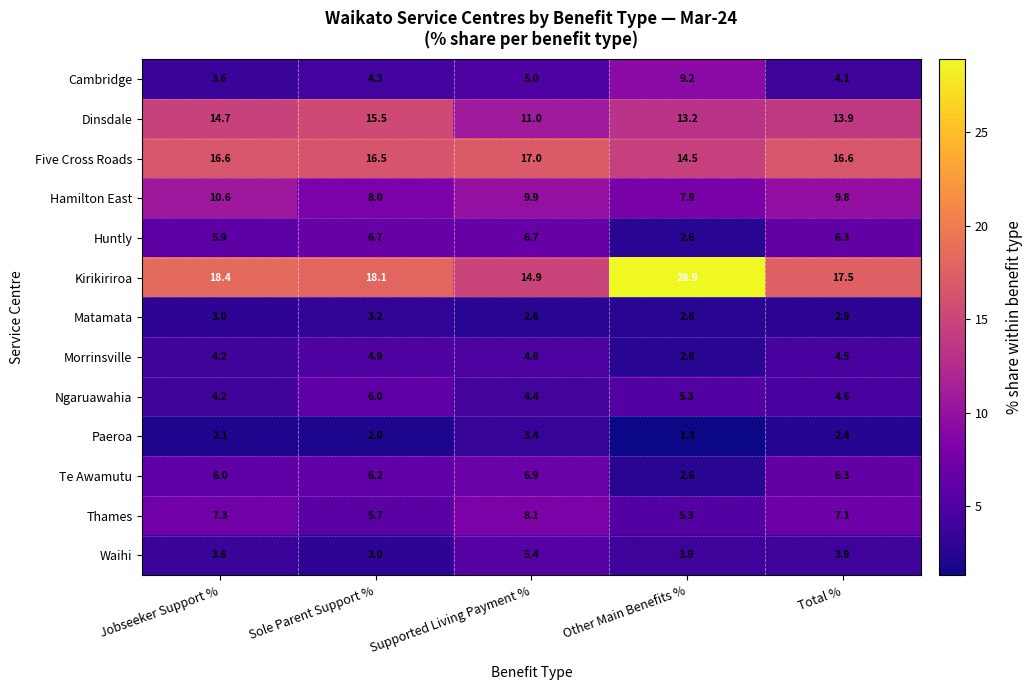

Rank the series at Supported Living Payment % from lowest to highest value.

Matamata, Paeroa, Ngaruawahia, Morrinsville, Cambridge, Waihi, Huntly, Te Awamutu, Thames, Hamilton East, Dinsdale, Kirikiriroa, Five Cross Roads